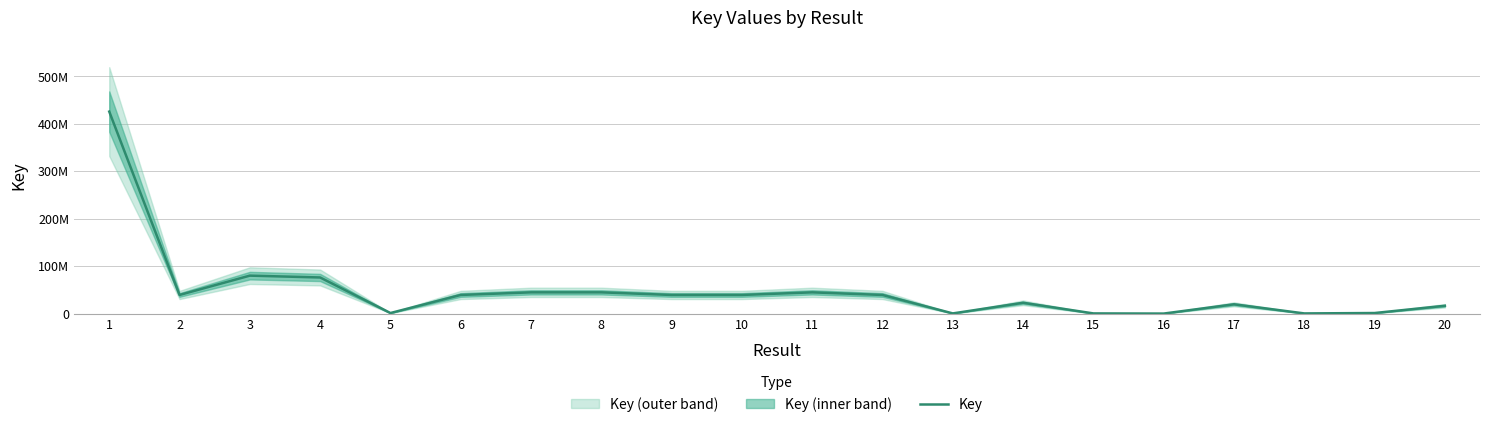

Reading left to right, what are all the values shown in this chart?

1=425523556	2=39214697	3=79927160	4=76053639	5=1149608	6=39214085	7=44716456	8=44717569	9=39213897	10=39214456	11=44717132	12=39213657	13=326506	14=22768468	15=335599	16=6666	17=19535829	18=326502	19=1149605	20=16432183